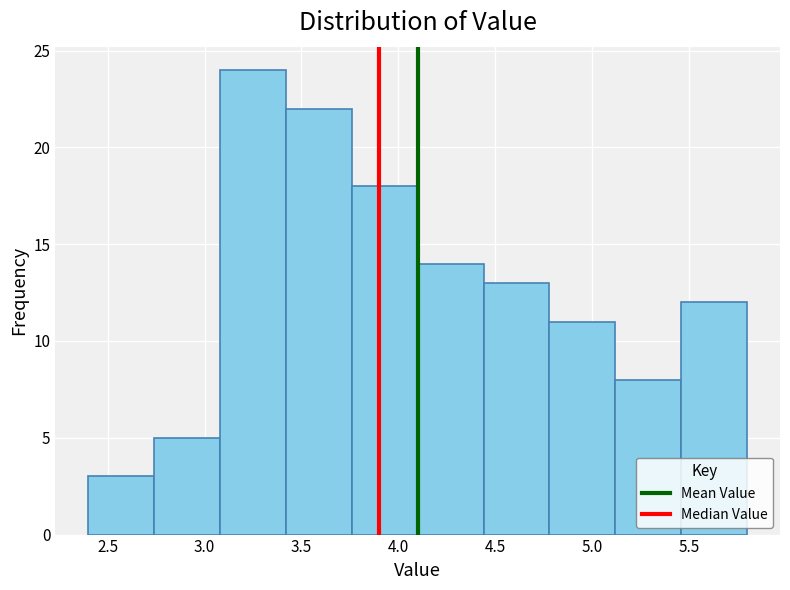

Which range on the x-axis has the tallest bar?

3.08 to 3.42